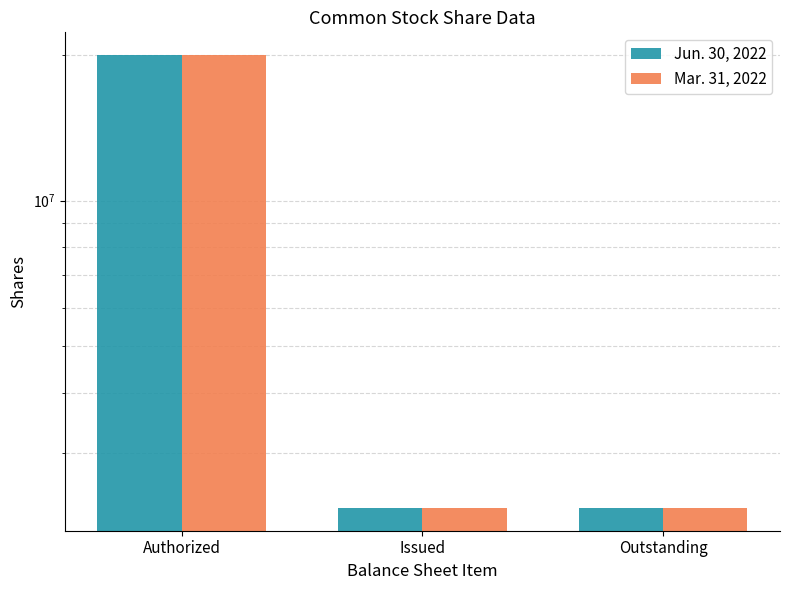

Reading left to right, what are all the values shown in this chart?

Jun. 30, 2022: Authorized=20000000	Issued=2312887	Outstanding=2312887
Mar. 31, 2022: Authorized=20000000	Issued=2312887	Outstanding=2312887